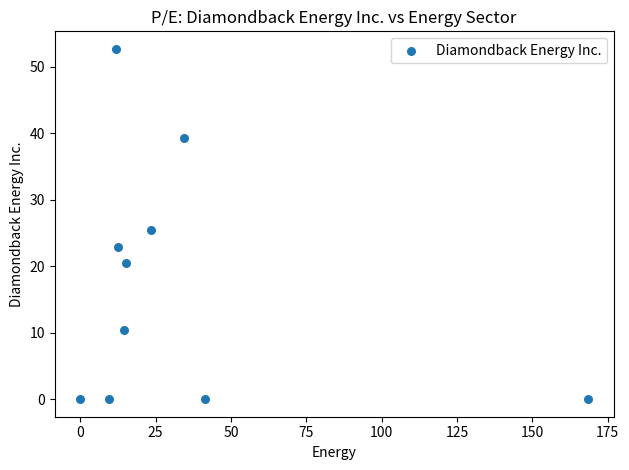

What is the range of Y values (max minus min)?

52.7